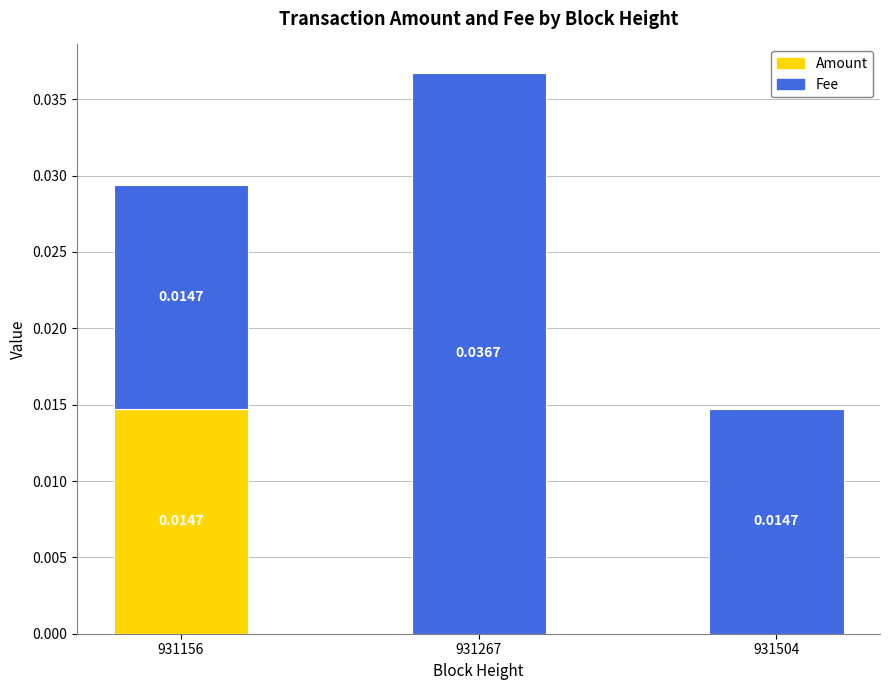

How many positive values does the Amount series have?

1